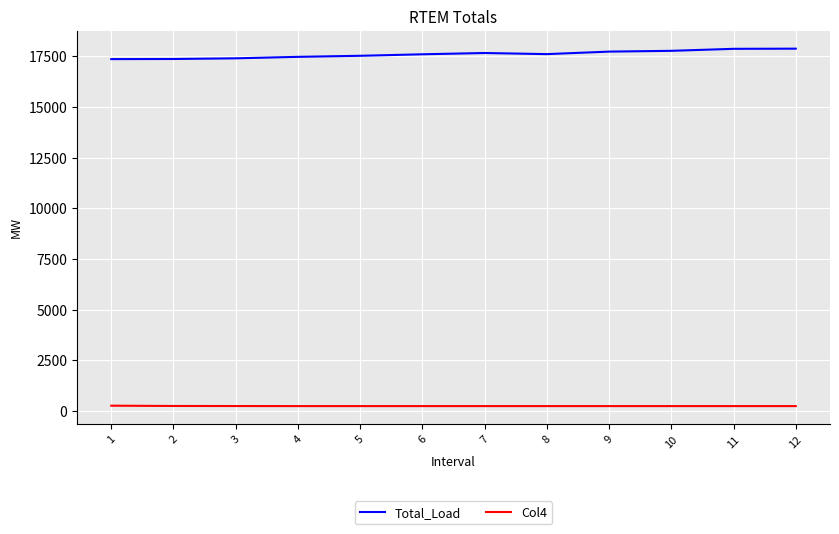

Rank the series by their maximum value, from highest to lowest.

Total_Load, Col4